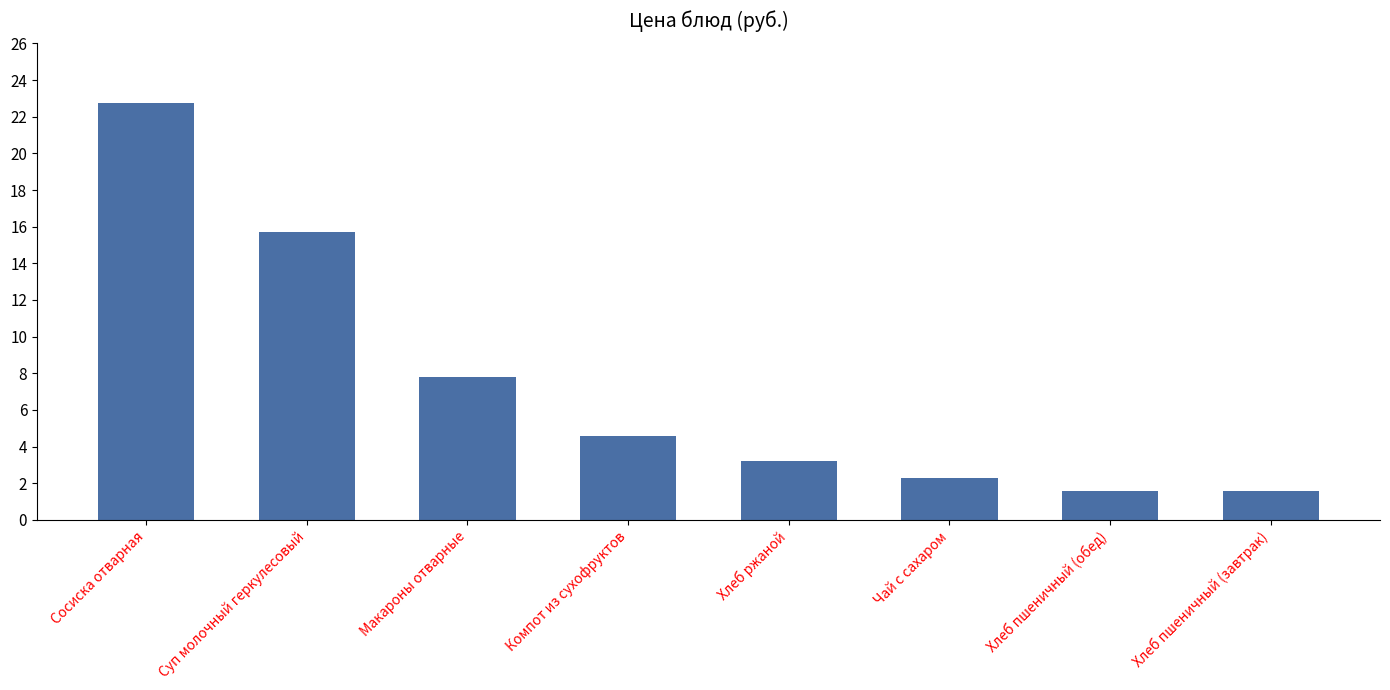

What is the label of the 1st bar from the left?

Сосиска отварная